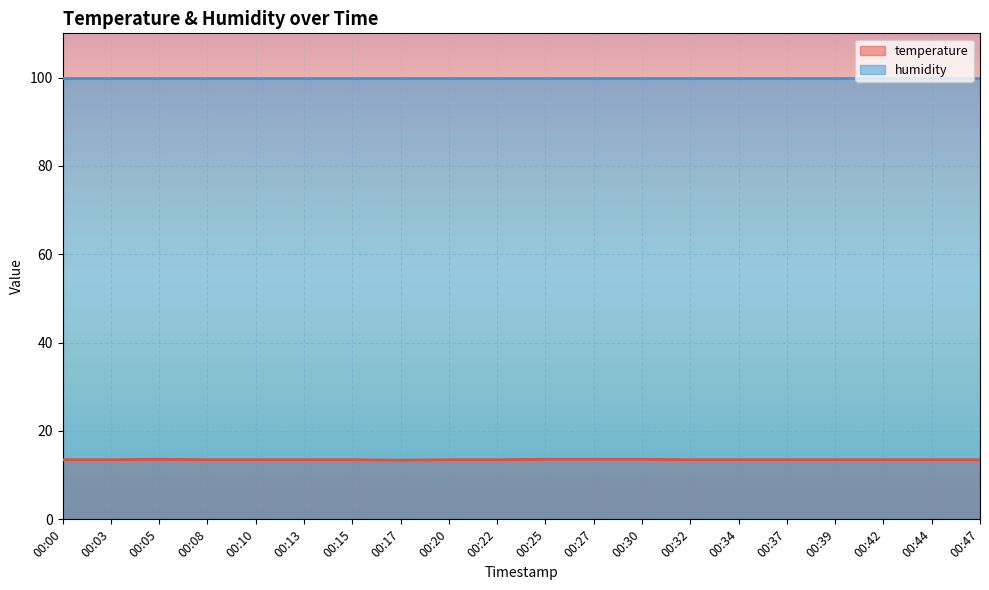

What is the value of the 20th point from the left?

13.5